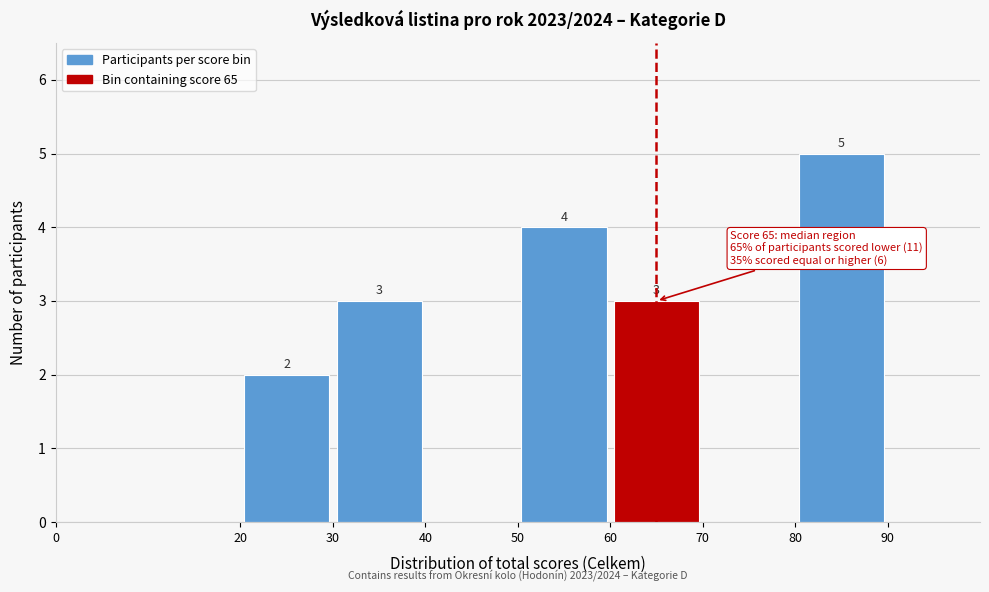

Which range on the x-axis has the tallest bar?

80 to 90